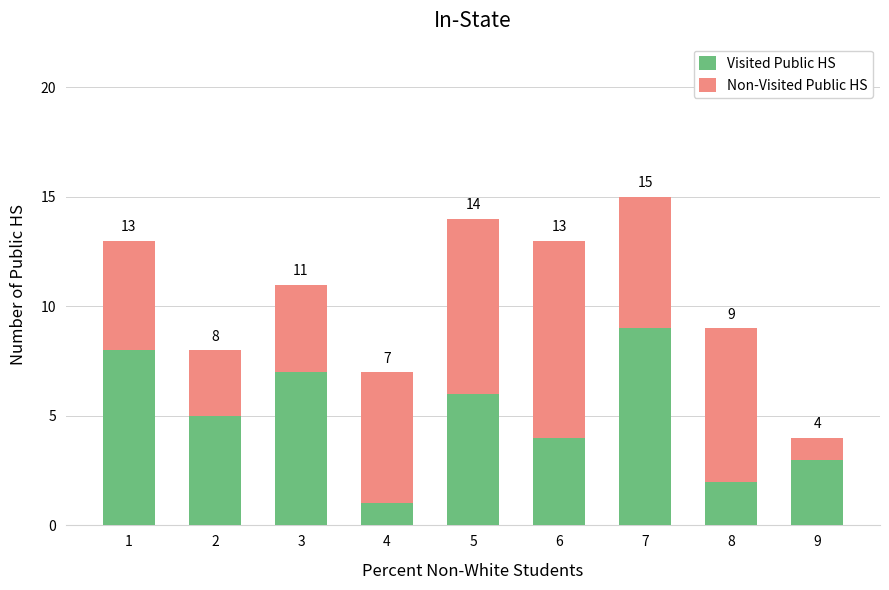

Where is Non-Visited Public HS nearest to the value 5?

1